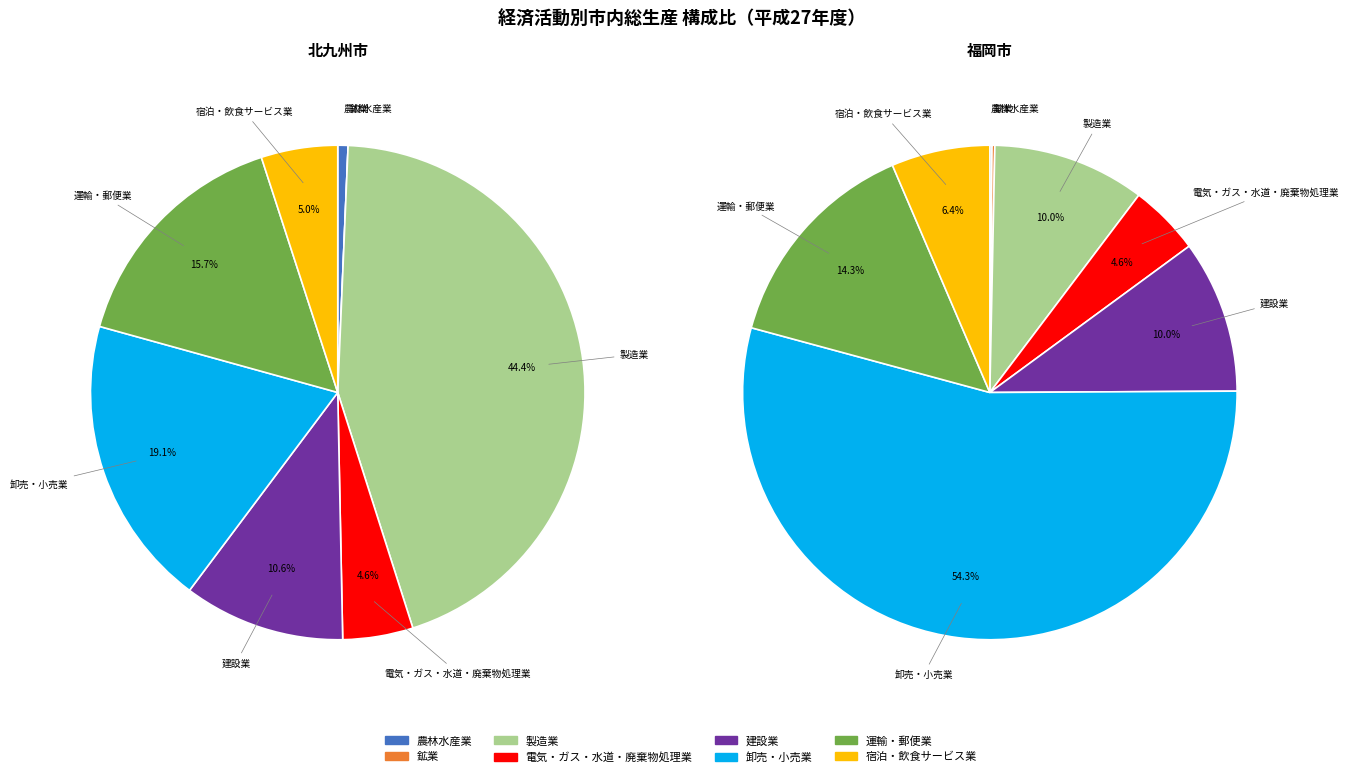

To the nearest percent, what is the difference between the largest and smallest slice percentages?

44%